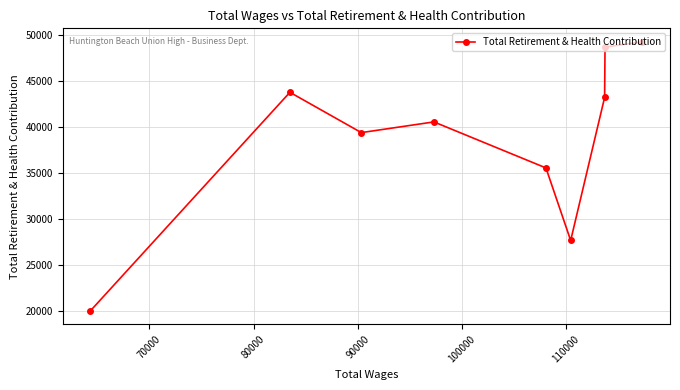

What is the difference between the maximum and second lowest values?

21573